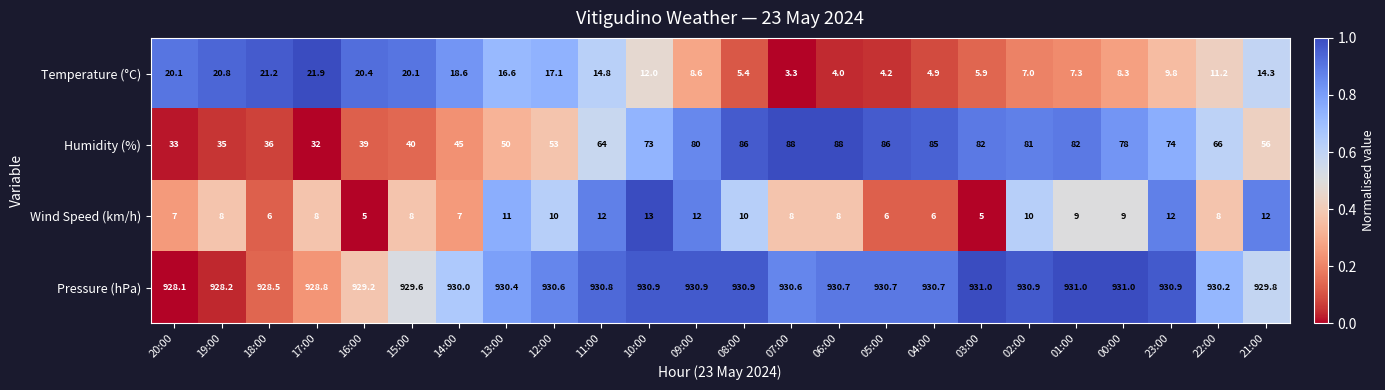

The value of Humidity (%) at 08:00 is 116.2. True or false?

False